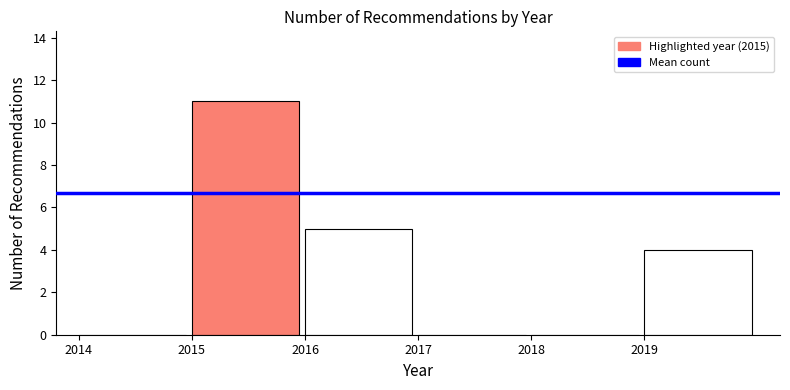

Reading left to right, transcribe this chart: for each bar, give the range it covers on the x-axis and its height. The values are not printed on the chart, so give them approximately, as read against the axis.

2014 to 2015: 0
2015 to 2016: 11
2016 to 2017: 5
2017 to 2018: 0
2018 to 2019: 0
2019 to 2020: 4